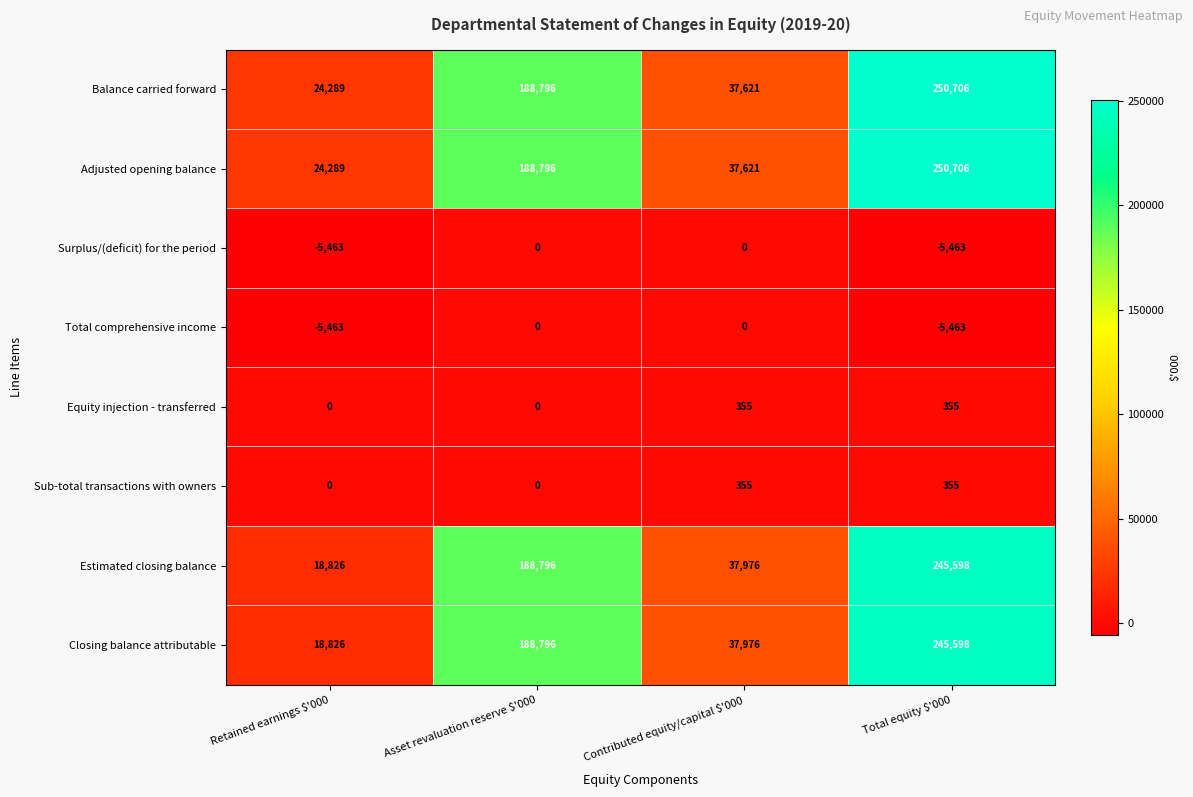

What is the minimum value shown in the chart?

-5463